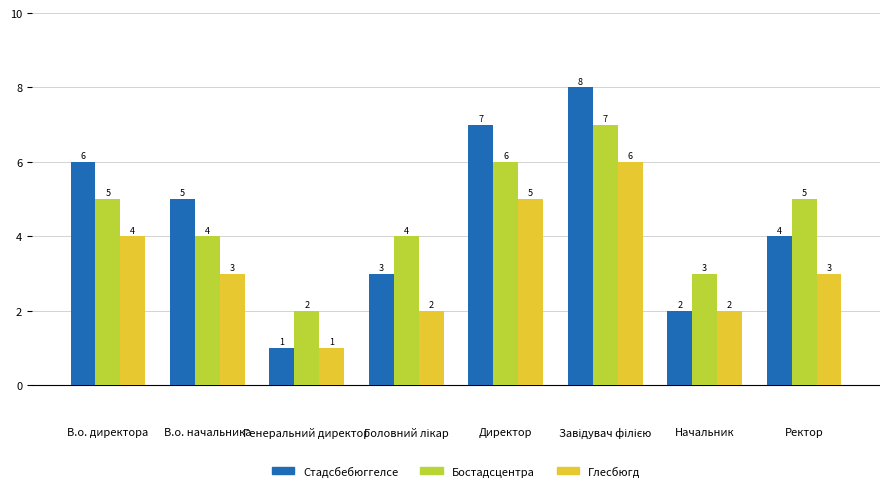

How many data points does each series have?

8